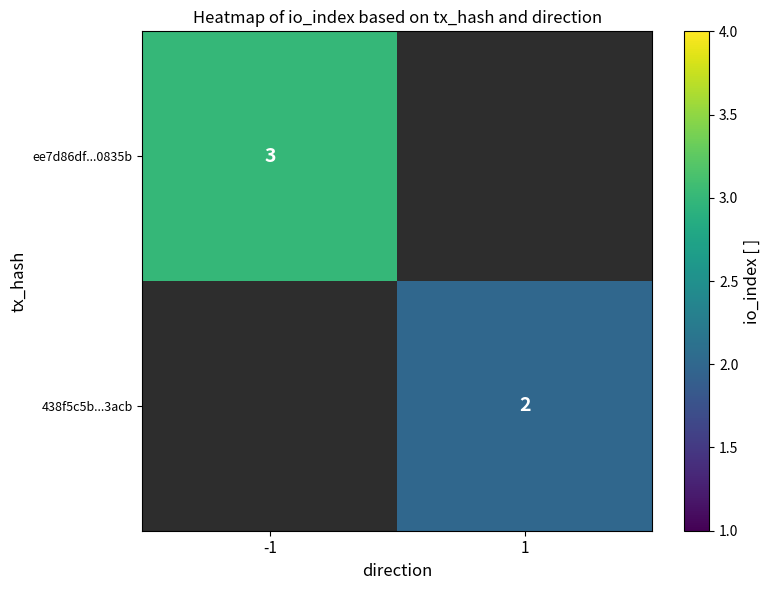

At which category does the chart reach its peak across all series?

-1